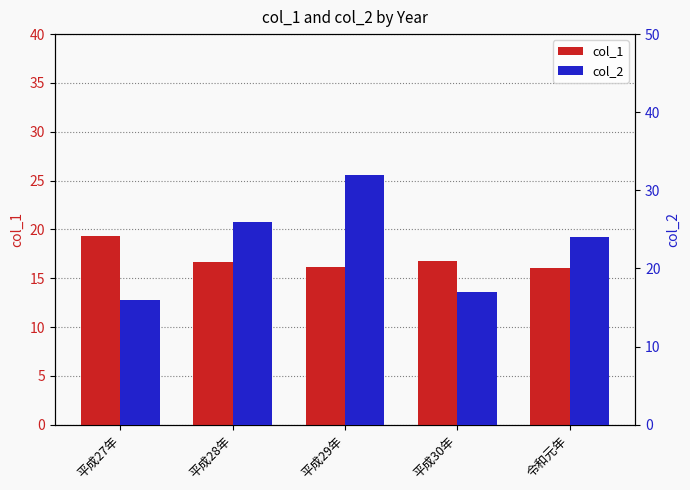

Are the bars grouped side by side (vs. stacked)?

Yes